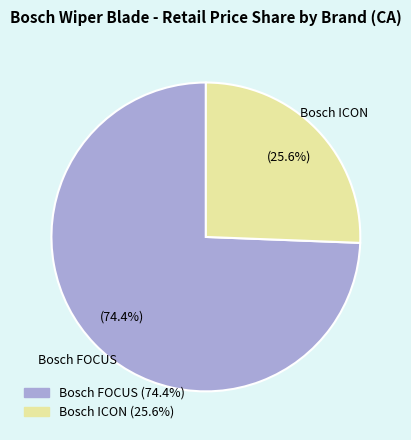

What is the majority slice?

Bosch FOCUS